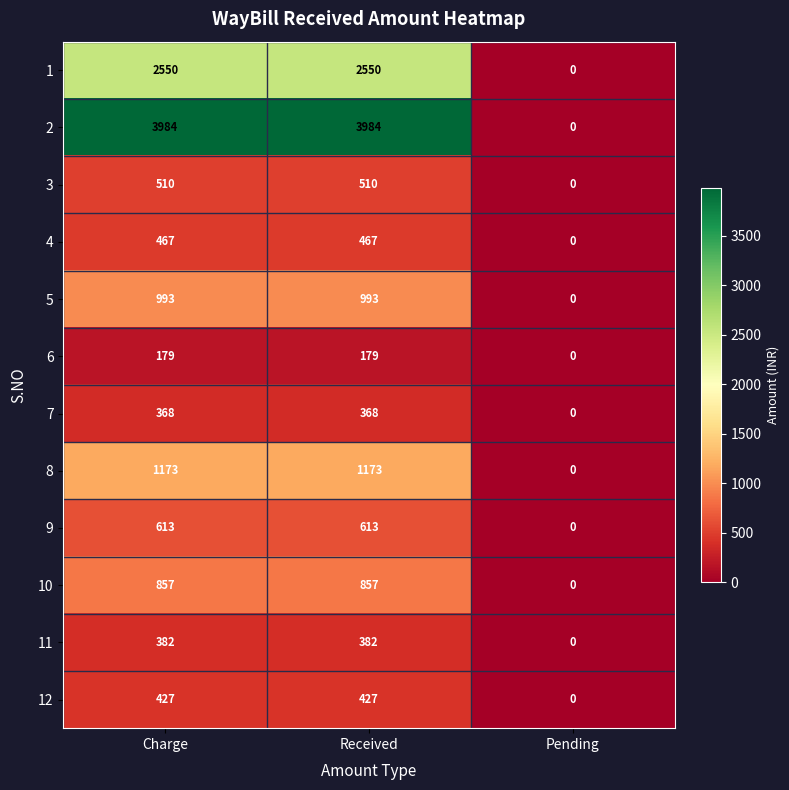

The value of 4 at Charge is 467. True or false?

True